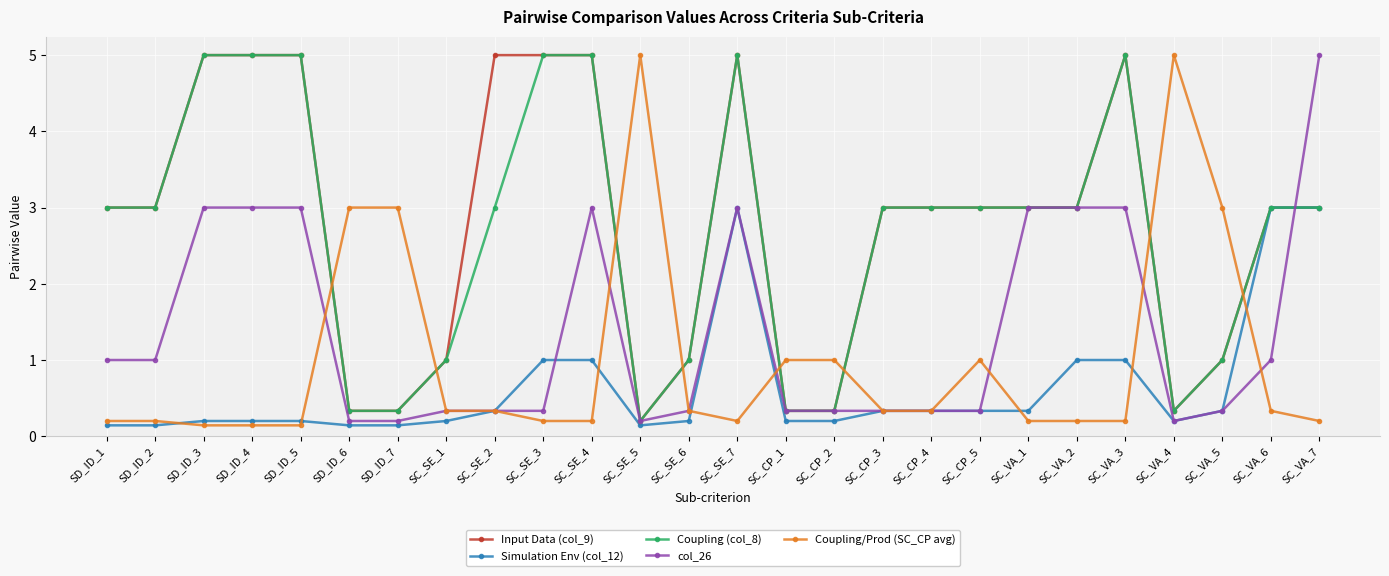

How many distinct data groups are displayed?

5